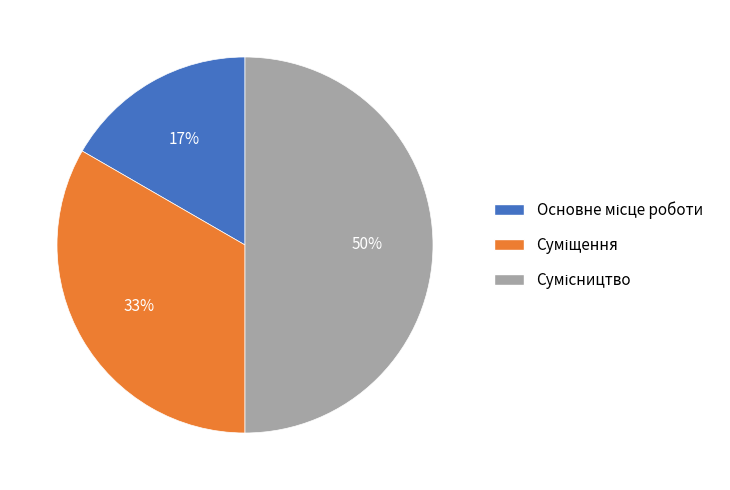

To the nearest percent, what is the difference between the largest and smallest slice percentages?

33%